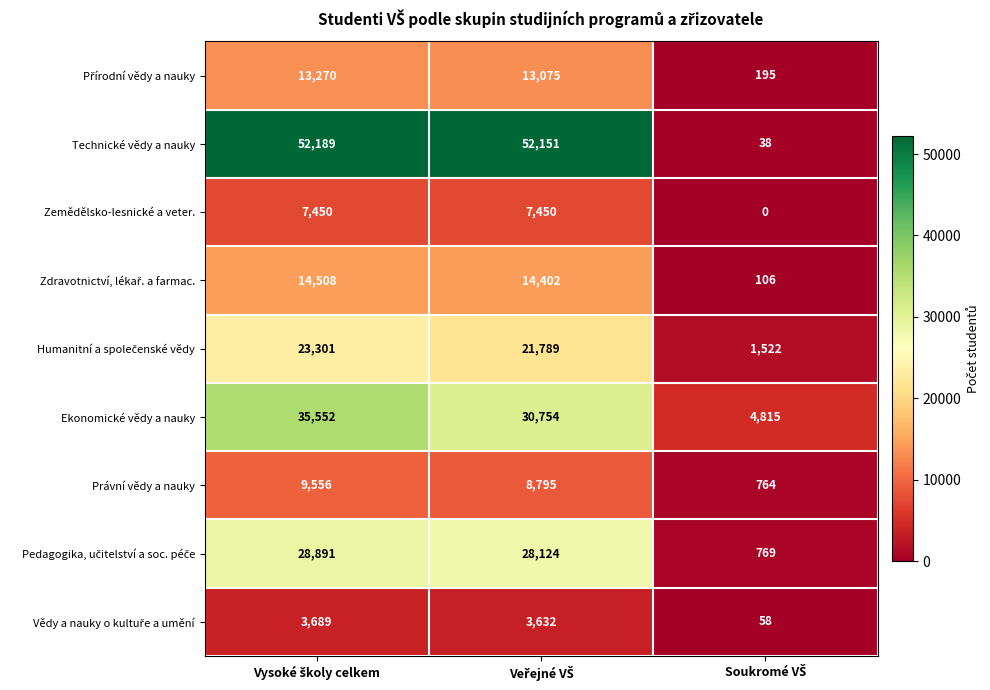

Which series has the largest range (max minus min)?

Technické vědy a nauky